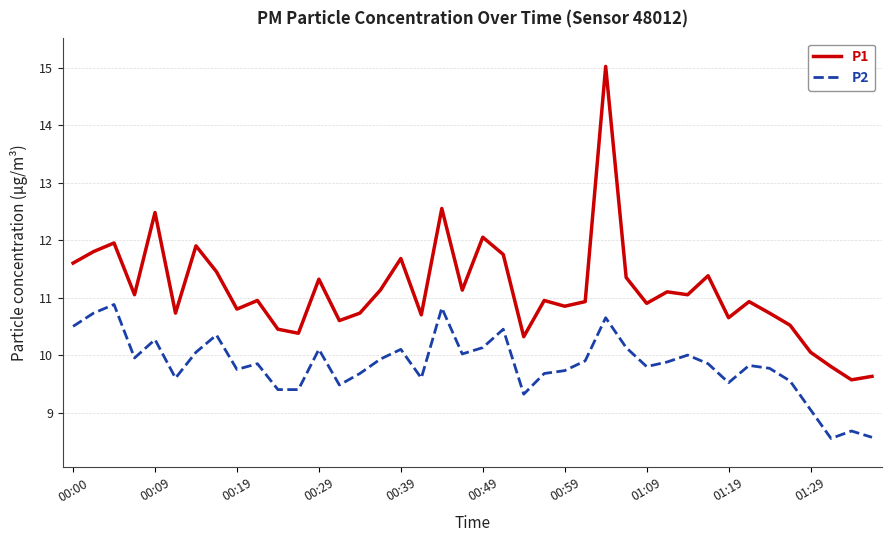

How many lines are shown in the chart?

2